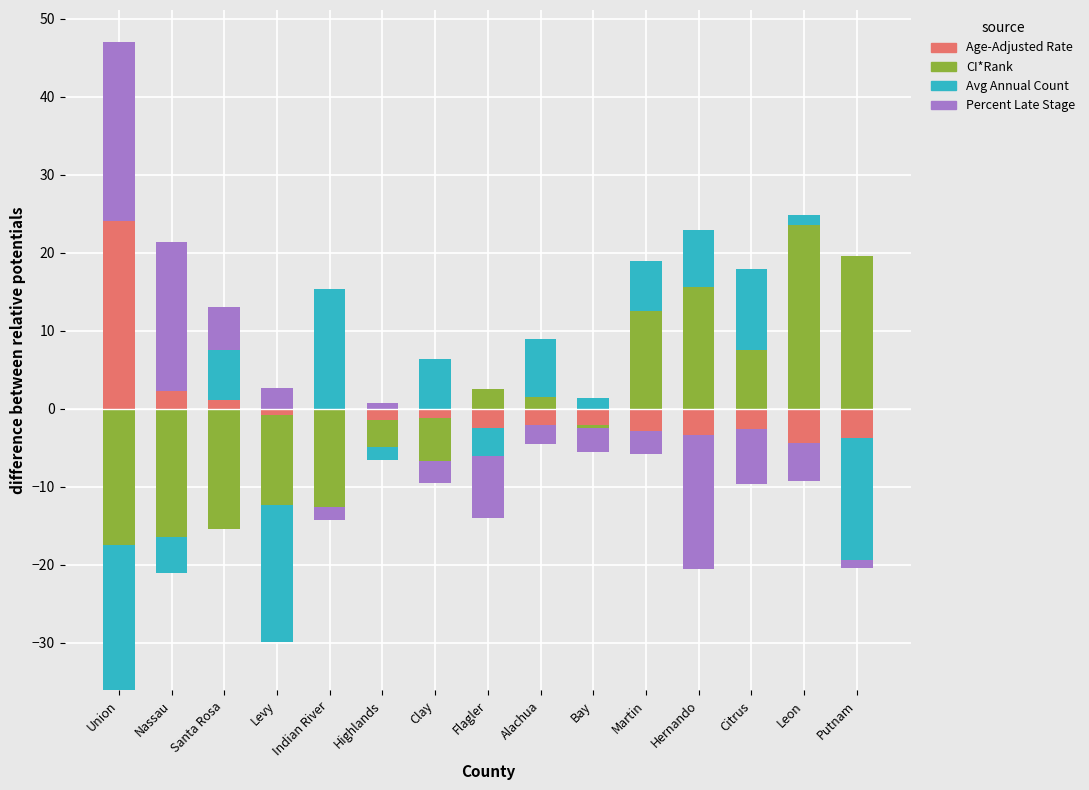

What is the value of the Percent Late Stage bar at the 1st from the left?

22.9